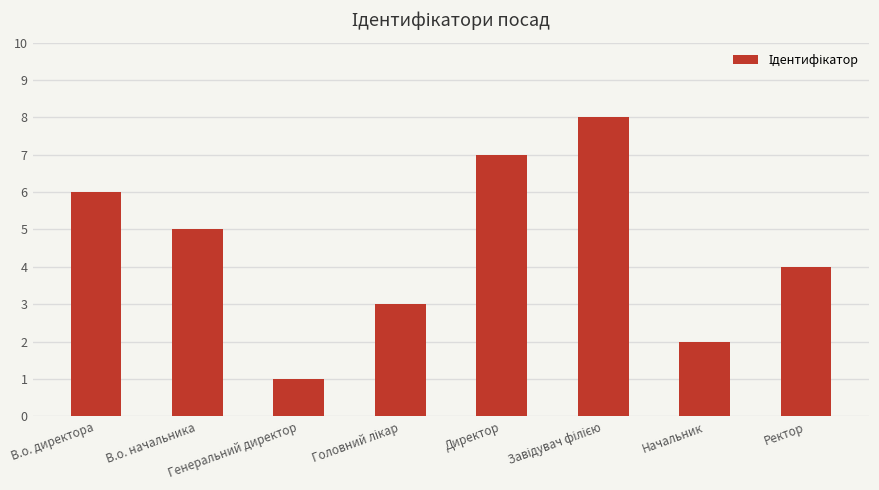

Does the chart contain stacked bars?

No